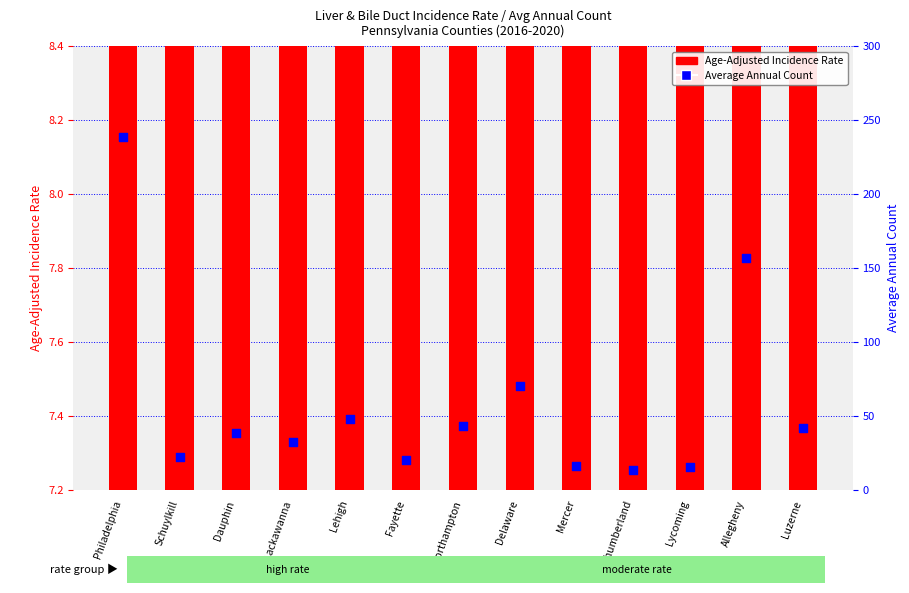

At how many categories does at least one series exceed 162?

1